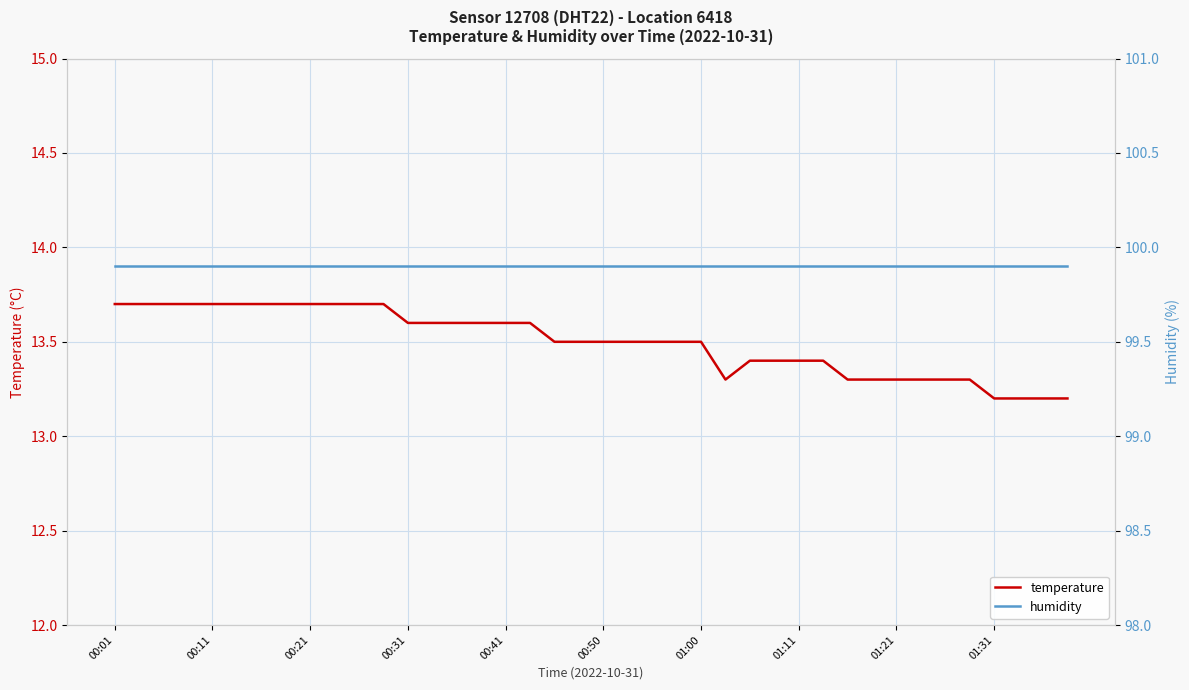

Which series has the largest range (max minus min)?

temperature